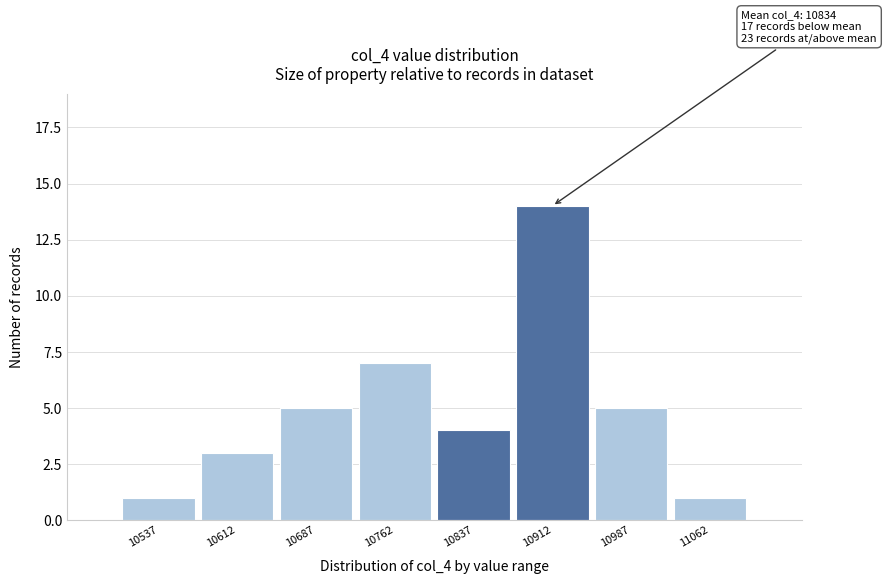

Reading right to left, extract all data points from this chart.

1	5	14	4	7	5	3	1